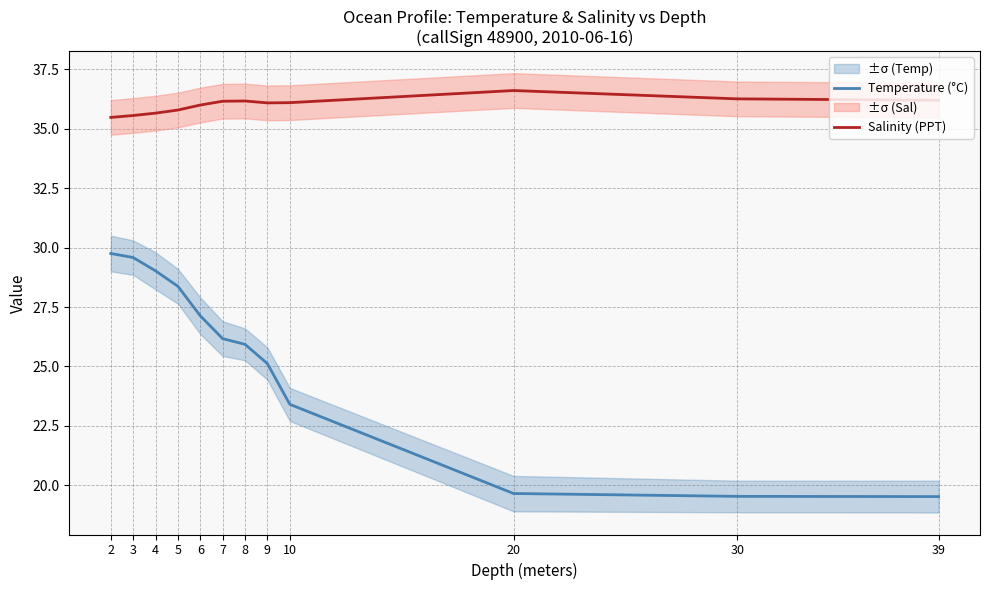

What are all the series names shown in the legend?

Temperature (°C), Salinity (PPT)